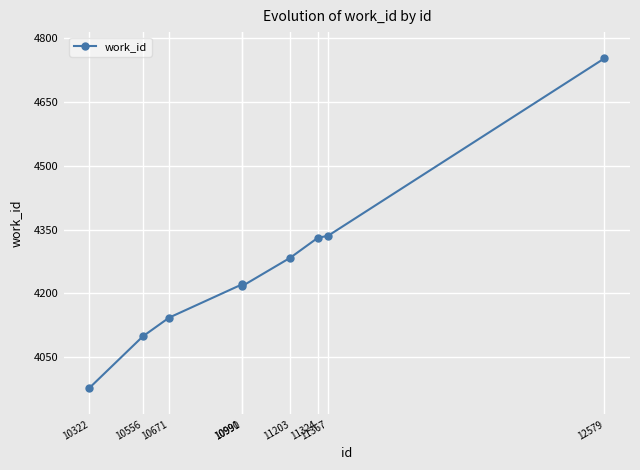

Reading right to left, transcribe all the data shown in this chart.

4752	4335	4331	4284	4217	4221	4143	4099	3978